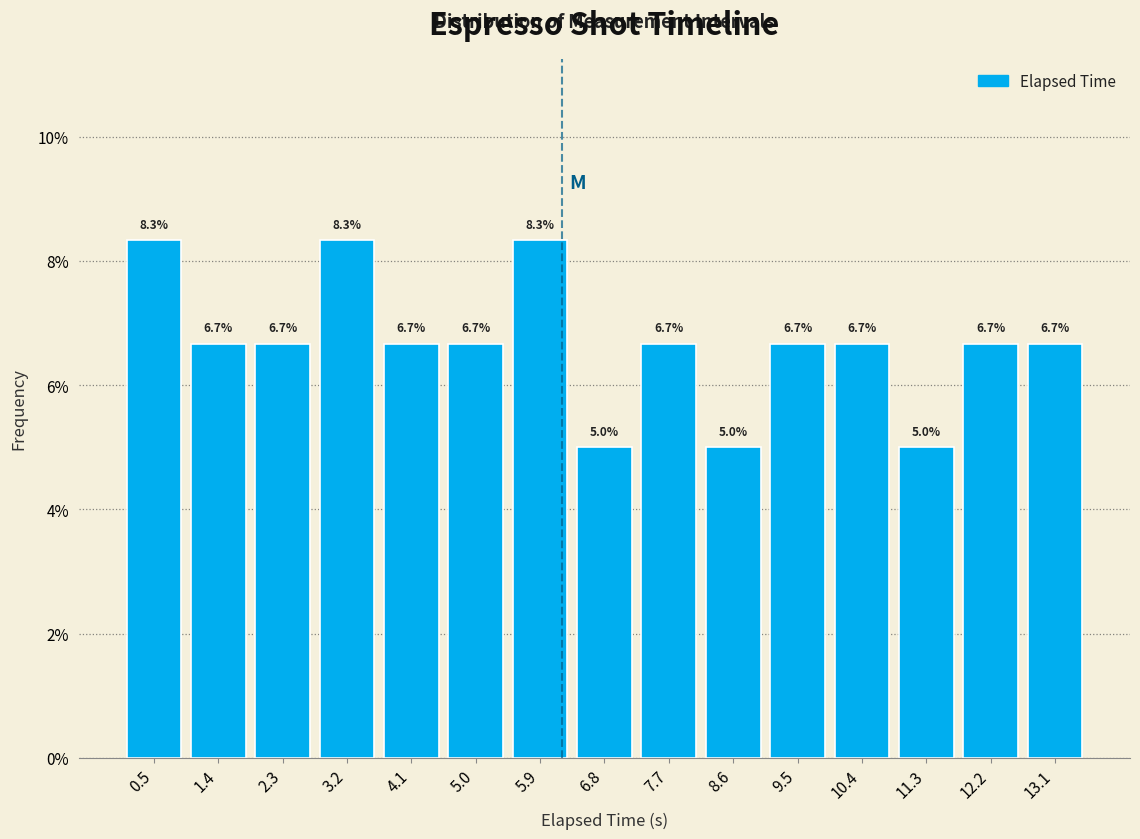

Reading left to right, list every bar in this chart as the range it spans on the x-axis followed by its height. The bar edges are not printed on the chart, so give them approximately, as read against the axis.

0.0 to 0.9: 8.3
0.9 to 1.9: 6.7
1.9 to 2.8: 6.7
2.8 to 3.7: 8.3
3.7 to 4.6: 6.7
4.6 to 5.5: 6.7
5.5 to 6.4: 8.3
6.4 to 7.3: 5.0
7.3 to 8.2: 6.7
8.2 to 9.1: 5.0
9.1 to 10.0: 6.7
10.0 to 10.9: 6.7
10.9 to 11.8: 5.0
11.8 to 12.7: 6.7
12.7 to 13.6: 6.7